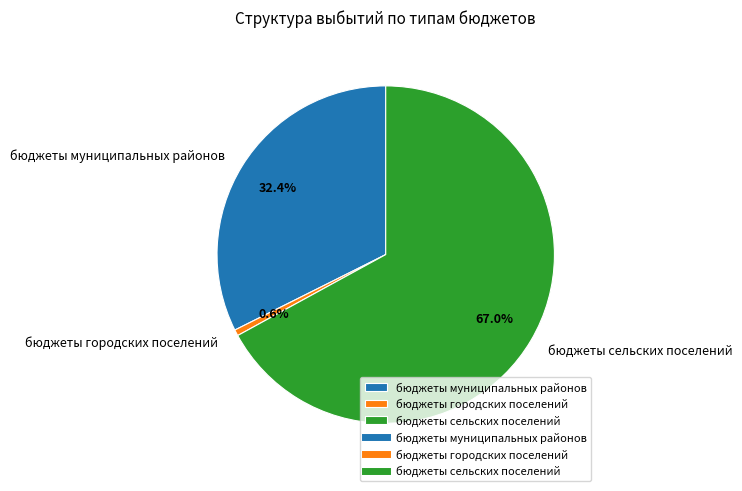

True or false: бюджеты городских поселений accounts for 14% of the total.

False